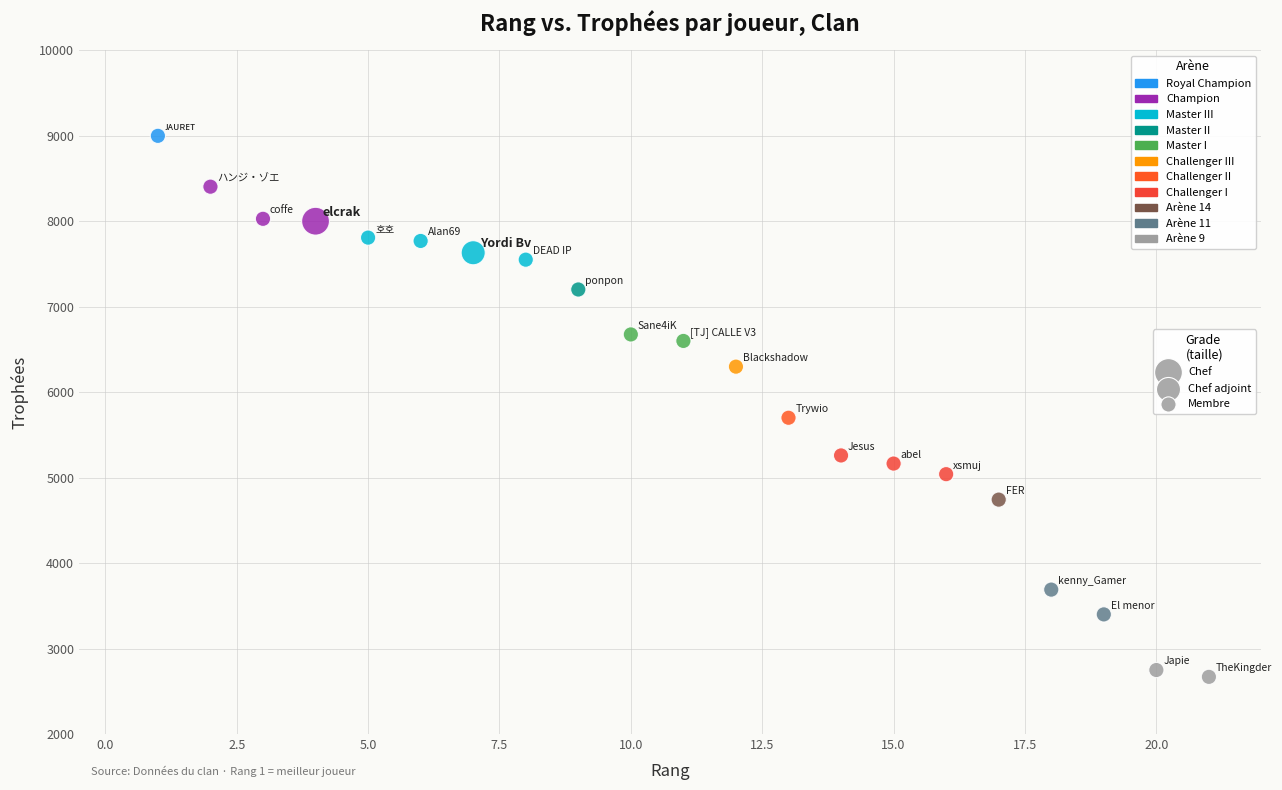

What is the range of Y values (max minus min)?

6331